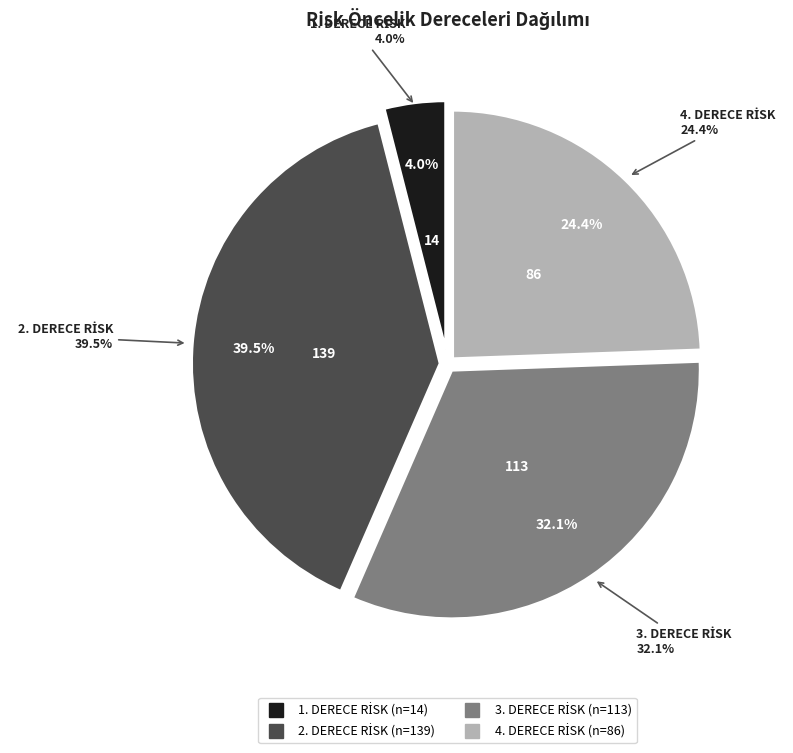

Is 3. DERECE RİSK the majority of the pie?

No